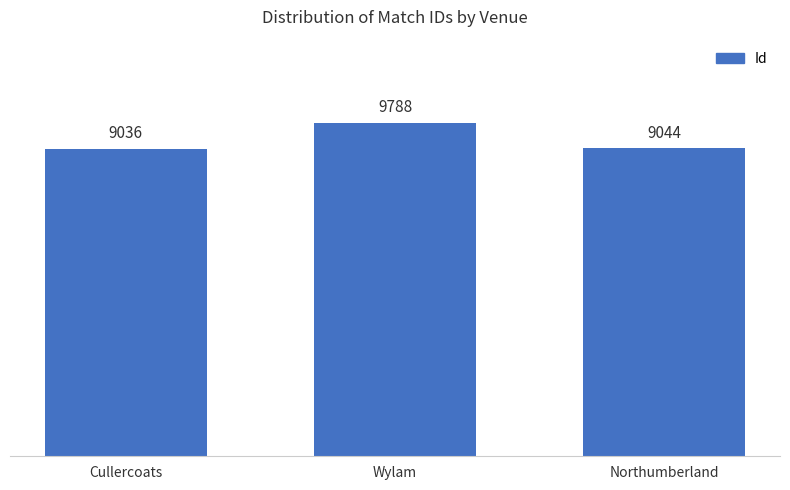

True or false: the data shows 9788 at Wylam.

True